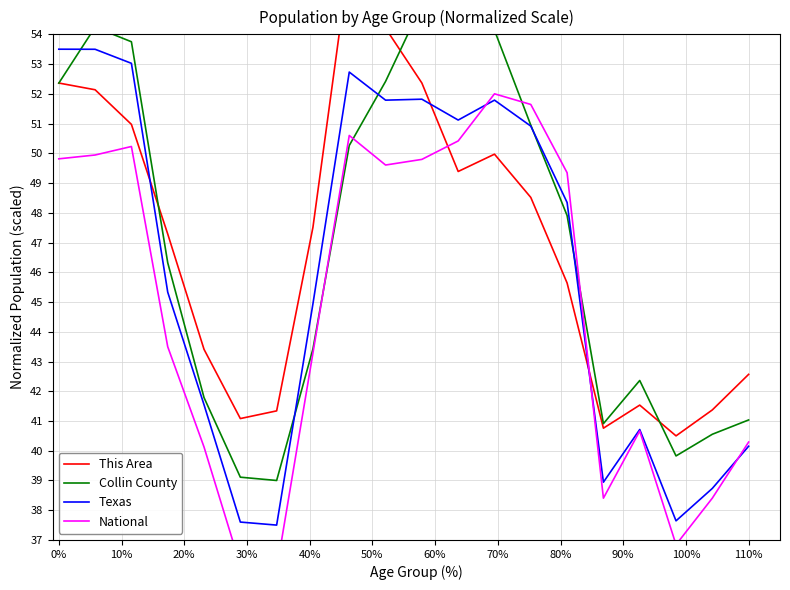

What is the highest value of the Texas series?

53.5